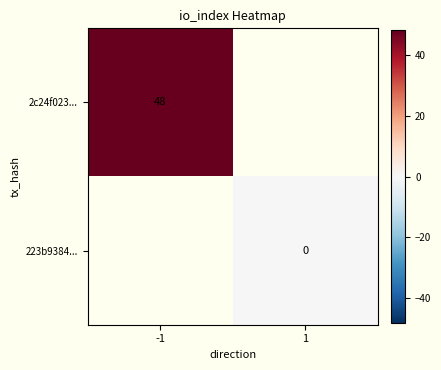

Which has a higher value, 1 or -1?

-1